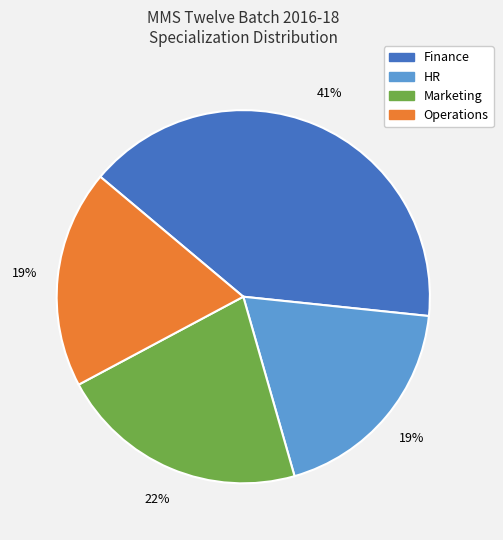

Does any single category account for the majority?

No